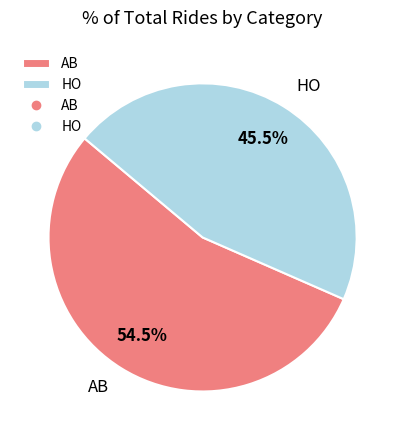

To the nearest percent, what is the combined percentage of HO and AB?

100%